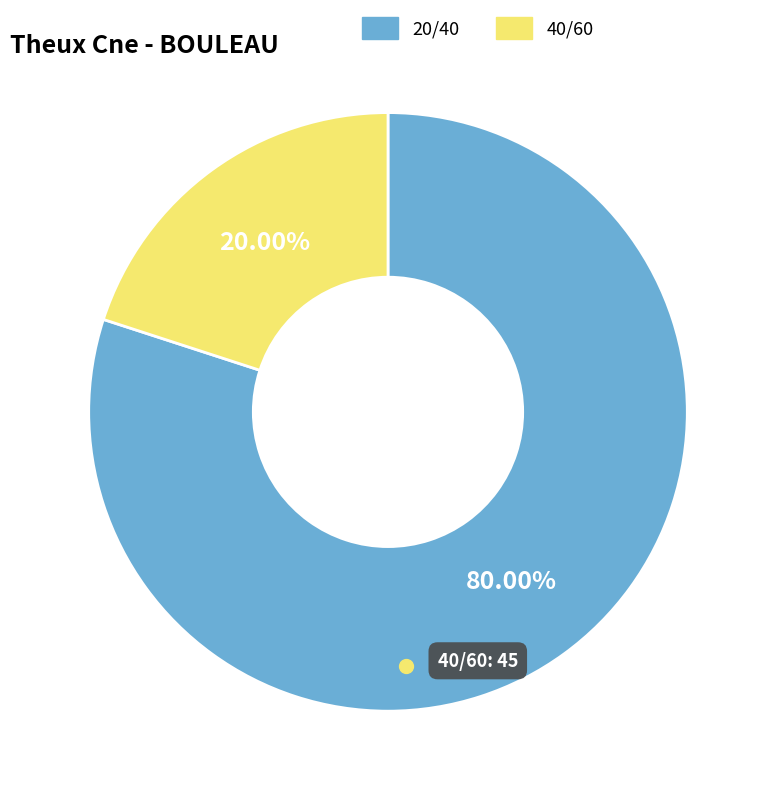

True or false: 40/60 accounts for 20% of the total.

True